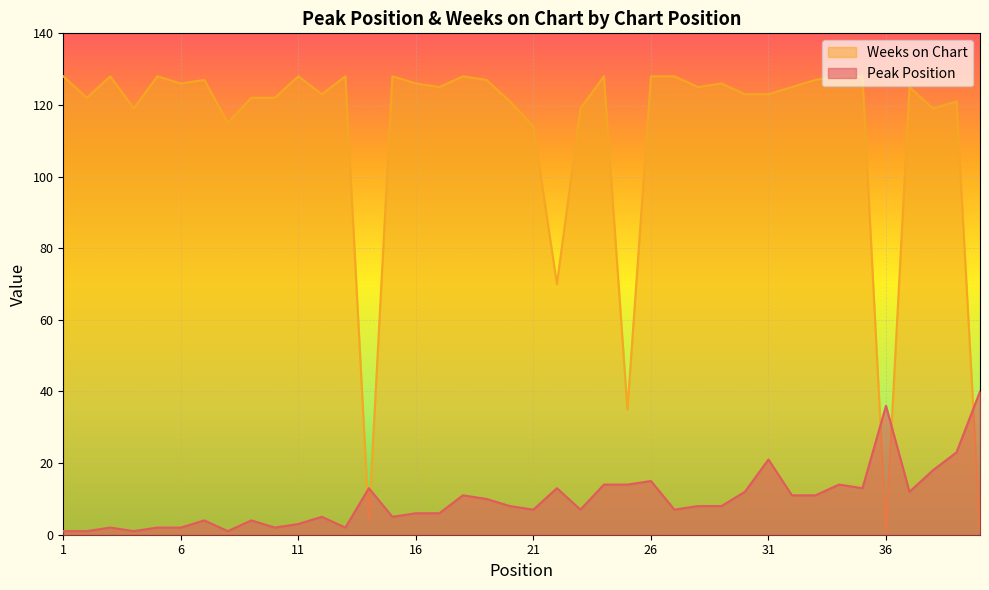

Reading left to right, what are all the values shown in this chart?

Peak Position: 1	1	2	1	2	2	4	1	4	2	3	5	2	13	5	6	6	11	10	8	7	13	7	14	14	15	7	8	8	12	21	11	11	14	13	36	12	18	23	40
Weeks on Chart: 128	122	128	119	128	126	127	115	122	122	128	123	128	4	128	126	125	128	127	121	114	70	119	128	35	128	128	125	126	123	123	125	127	128	128	1	125	119	121	1